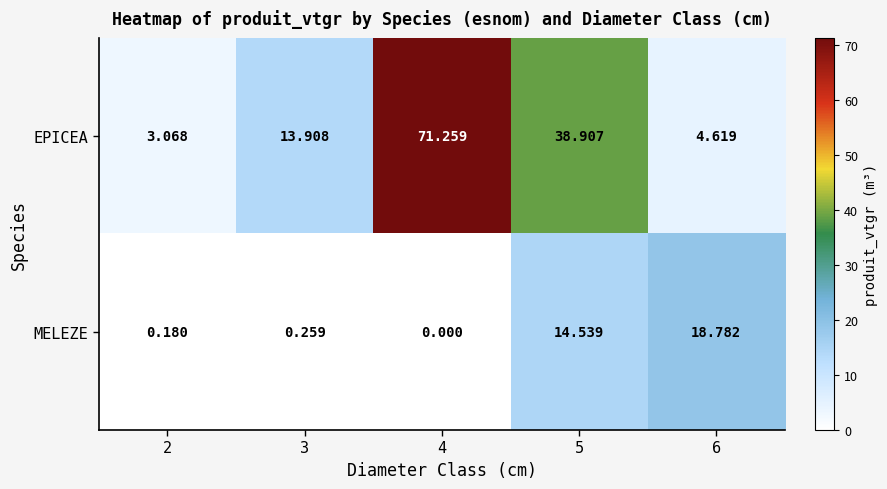

Between 2 and 3, which series saw the biggest shift?

EPICEA